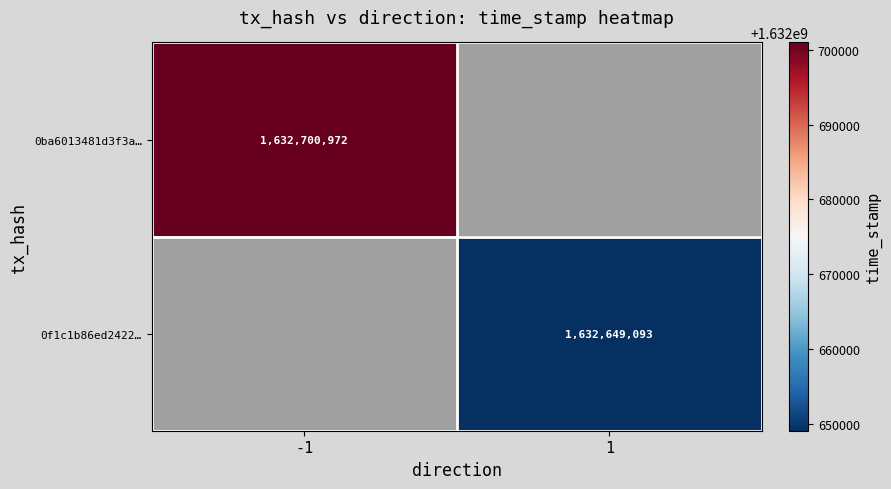

How many data points does each series have?

2